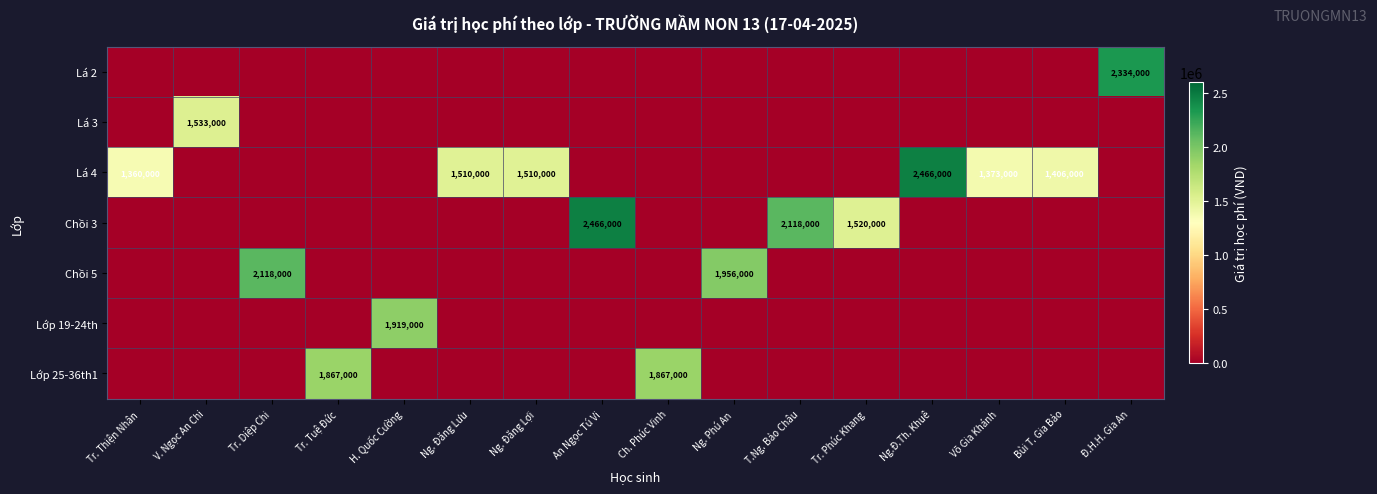

What is the difference between the maximum and second lowest values in the Lá 4 series?

2466000